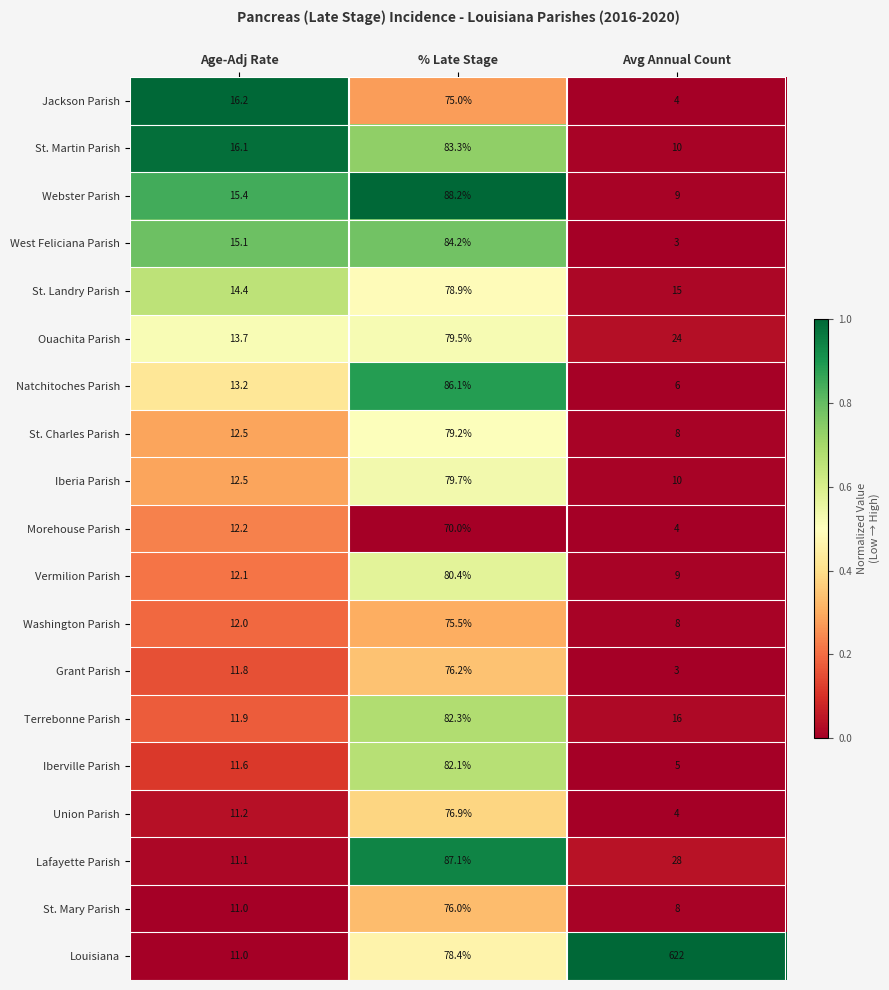

The Union Parish series shows 76.9 at % Late Stage. True or false?

True